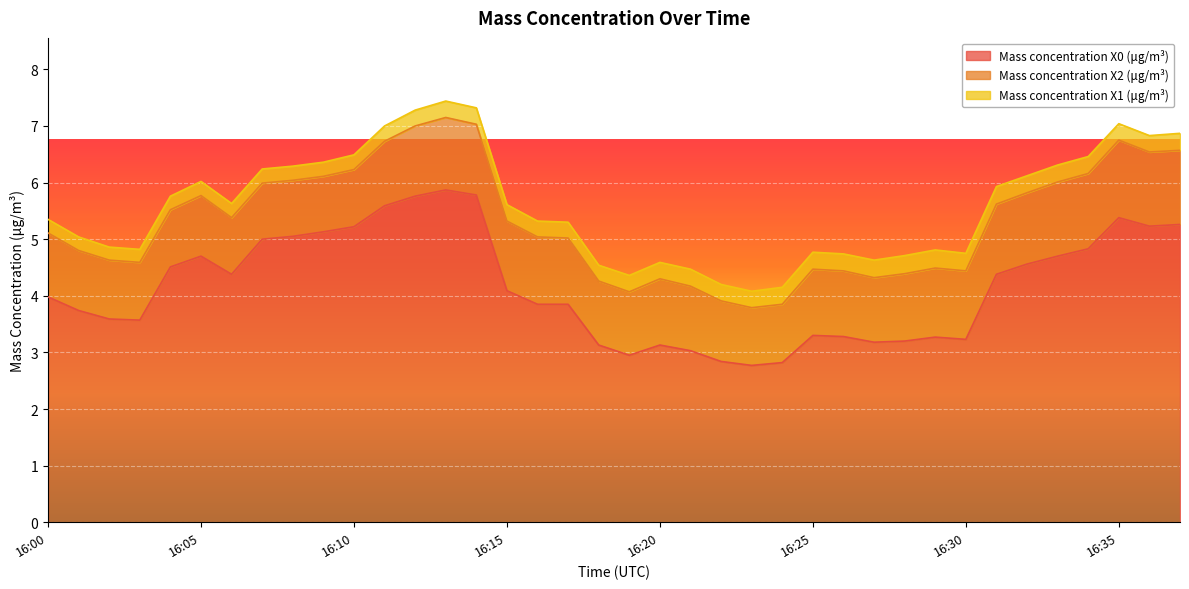

Reading left to right, what are all the values shown in this chart?

Mass concentration X0 (μg/m³): 16:00=4.0	16:01=3.7	16:02=3.6	16:03=3.6	16:04=4.5	16:05=4.7	16:06=4.4	16:07=5.0	16:08=5.0	16:09=5.1	16:10=5.2	16:11=5.6	16:12=5.8	16:13=5.9	16:14=5.8	16:15=4.1	16:16=3.9	16:17=3.9	16:18=3.1	16:19=3.0	16:20=3.1	16:21=3.0	16:22=2.8	16:23=2.8	16:24=2.8	16:25=3.3	16:26=3.3	16:27=3.2	16:28=3.2	16:29=3.3	16:30=3.2	16:31=4.4	16:32=4.6	16:33=4.7	16:34=4.8	16:35=5.4	16:36=5.2	16:37=5.3
Mass concentration X2 (μg/m³): 16:00=1.1	16:01=1.1	16:02=1.0	16:03=1.0	16:04=1.0	16:05=1.1	16:06=1.0	16:07=1.0	16:08=1.0	16:09=1.0	16:10=1.0	16:11=1.1	16:12=1.2	16:13=1.3	16:14=1.2	16:15=1.2	16:16=1.2	16:17=1.2	16:18=1.1	16:19=1.1	16:20=1.2	16:21=1.1	16:22=1.1	16:23=1.0	16:24=1.0	16:25=1.2	16:26=1.2	16:27=1.1	16:28=1.2	16:29=1.2	16:30=1.2	16:31=1.2	16:32=1.3	16:33=1.3	16:34=1.3	16:35=1.4	16:36=1.3	16:37=1.3
Mass concentration X1 (μg/m³): 16:00=0.2	16:01=0.2	16:02=0.2	16:03=0.2	16:04=0.2	16:05=0.2	16:06=0.2	16:07=0.2	16:08=0.2	16:09=0.2	16:10=0.3	16:11=0.3	16:12=0.3	16:13=0.3	16:14=0.3	16:15=0.3	16:16=0.3	16:17=0.3	16:18=0.3	16:19=0.3	16:20=0.3	16:21=0.3	16:22=0.3	16:23=0.3	16:24=0.3	16:25=0.3	16:26=0.3	16:27=0.3	16:28=0.3	16:29=0.3	16:30=0.3	16:31=0.3	16:32=0.3	16:33=0.3	16:34=0.3	16:35=0.3	16:36=0.3	16:37=0.3